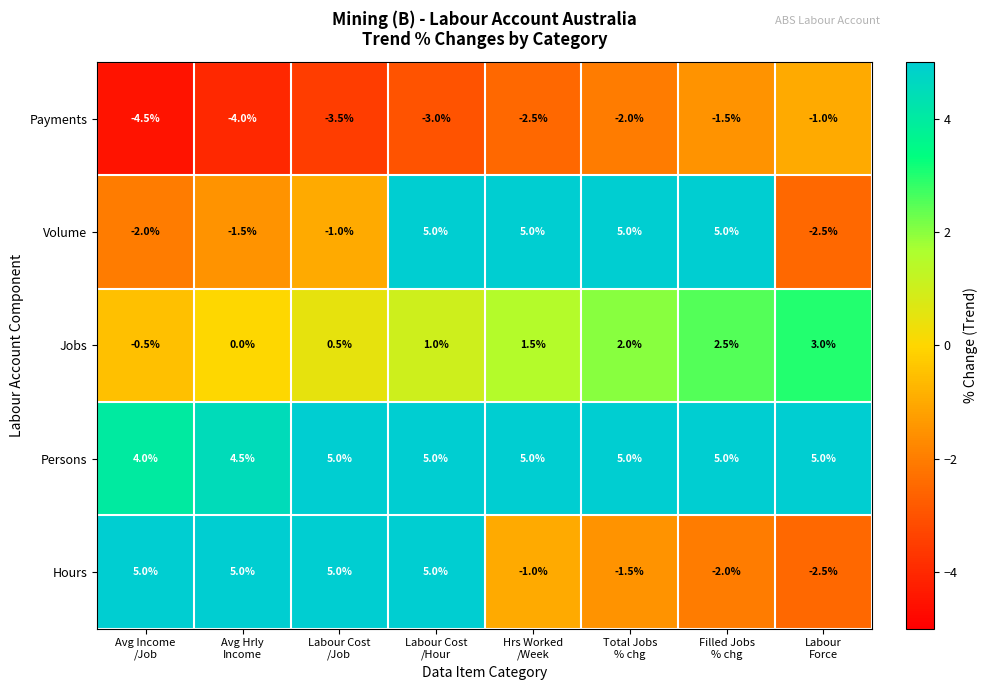

Which series has the largest total across all categories?

Persons